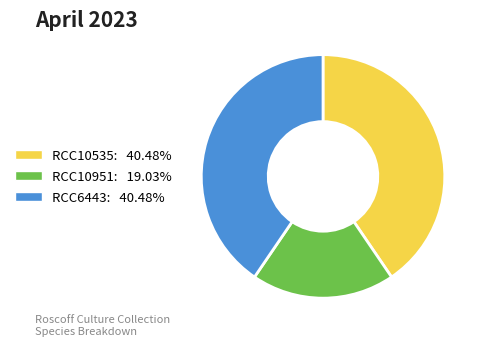

Which category has the smallest portion of the pie?

RCC10951